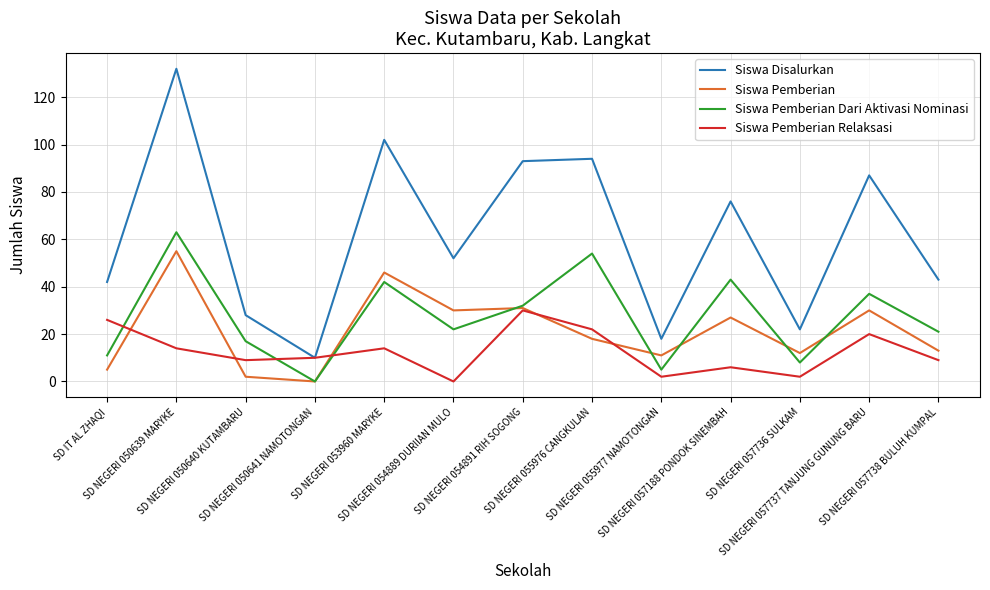

Which series has the largest range (max minus min)?

Siswa Disalurkan